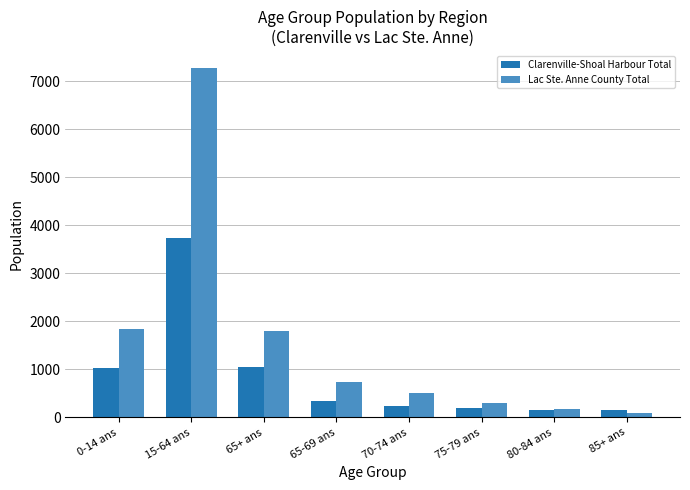

Rank the series by their average value, from highest to lowest.

Lac Ste. Anne County Total, Clarenville-Shoal Harbour Total